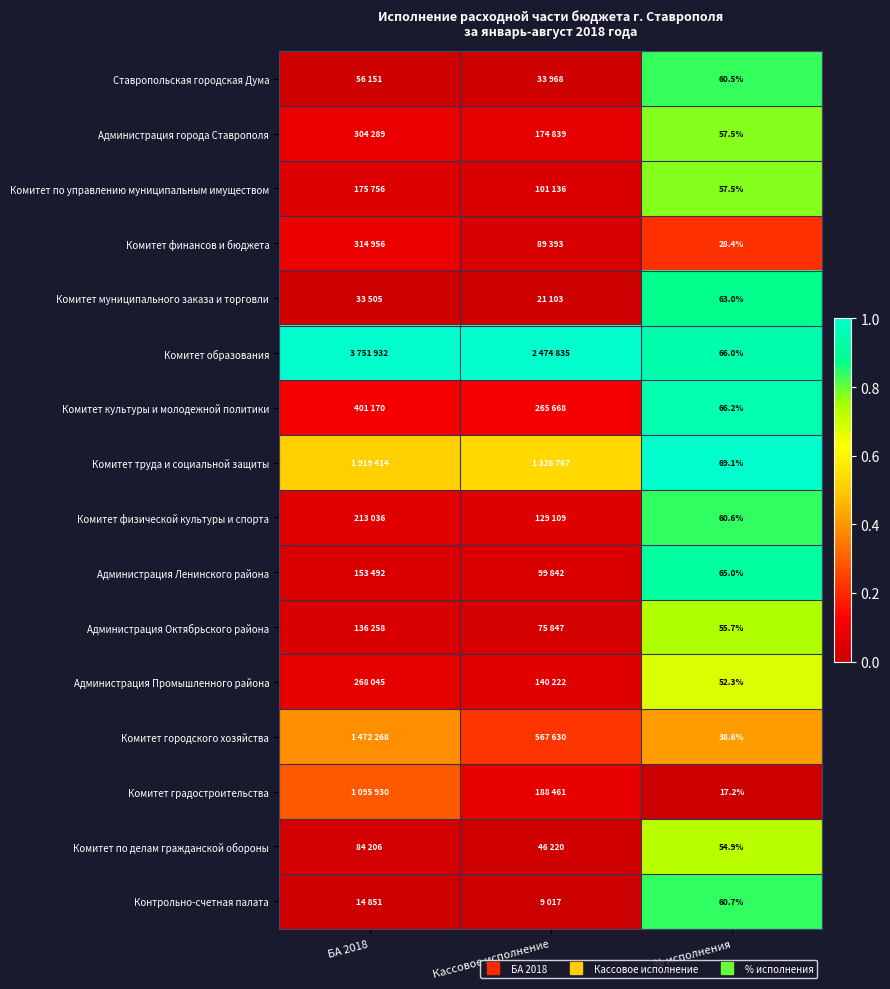

Where is Администрация Промышленного района nearest to the value 0?

Кассовое исполнение